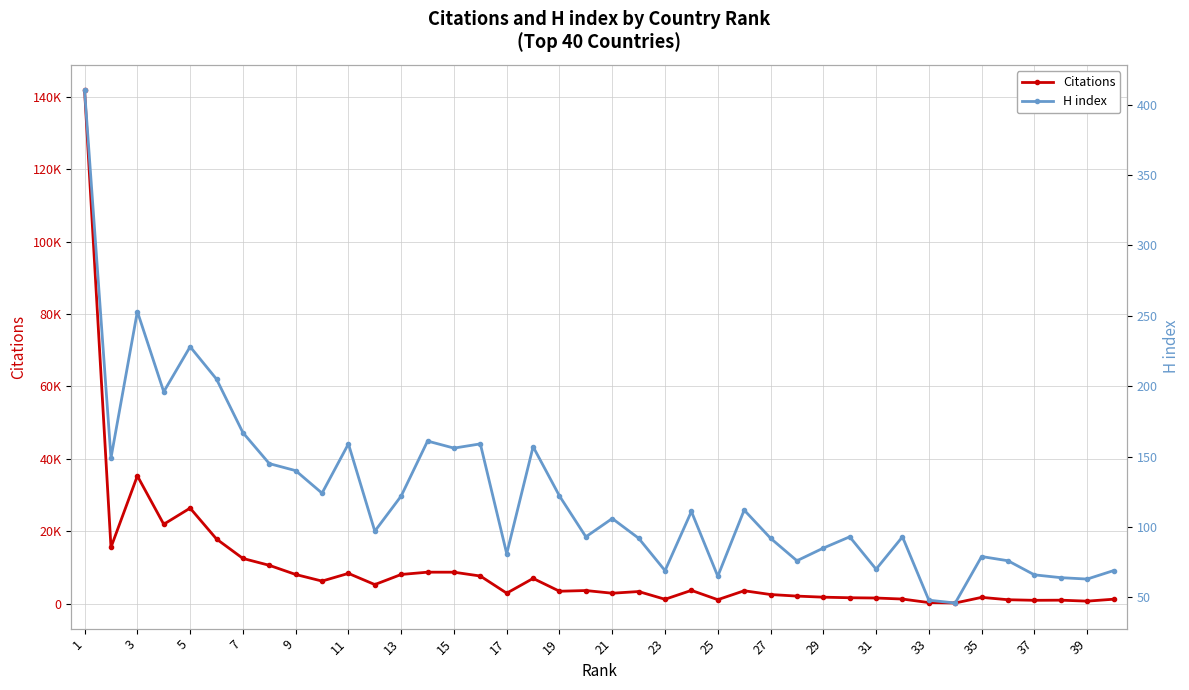

True or false: H index has more than 0 interior local peaks.

True